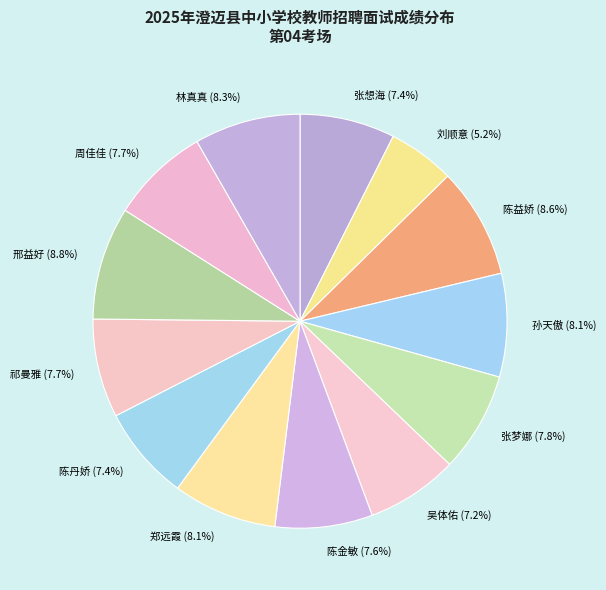

Approximately how many times larger is the value at 刘顺意 (5.2%) compared to 张想海 (7.4%)?

0.7